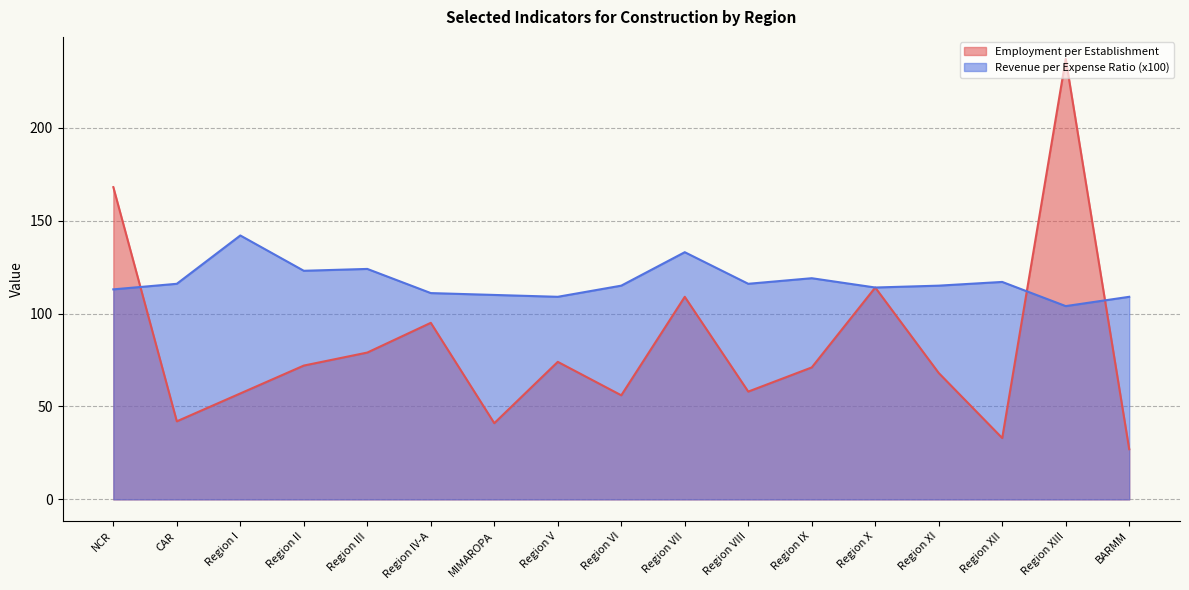

What is the average value of the Employment per Establishment series?

82